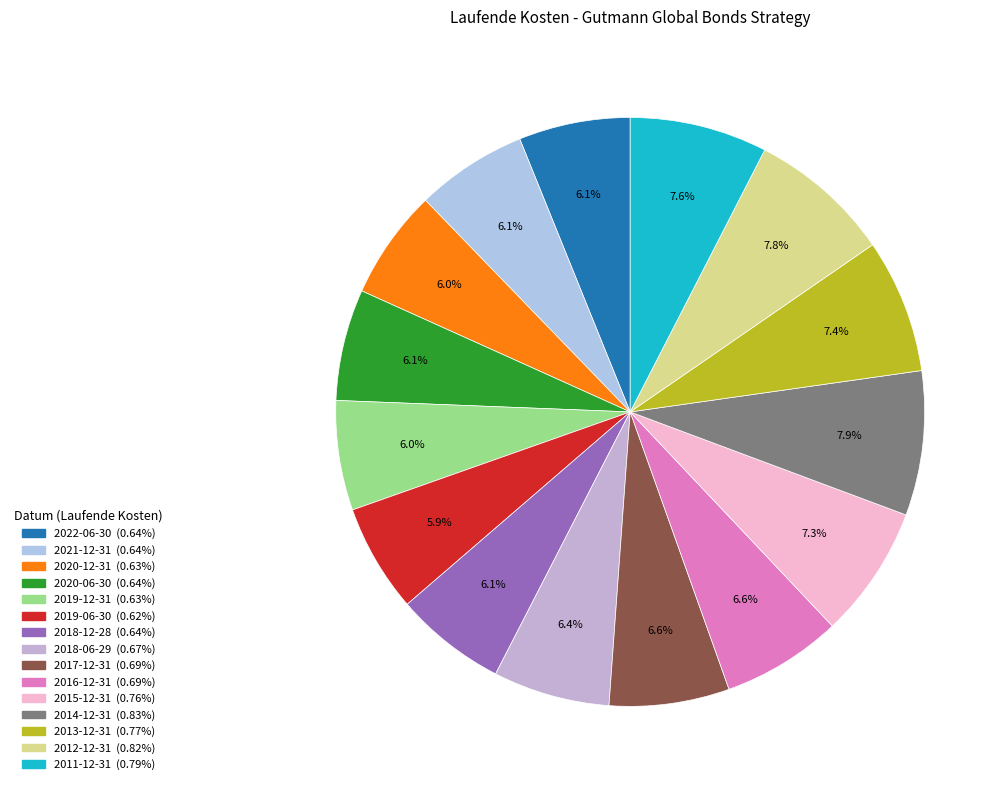

What portion of the pie excludes 2012-12-31?

92.2%